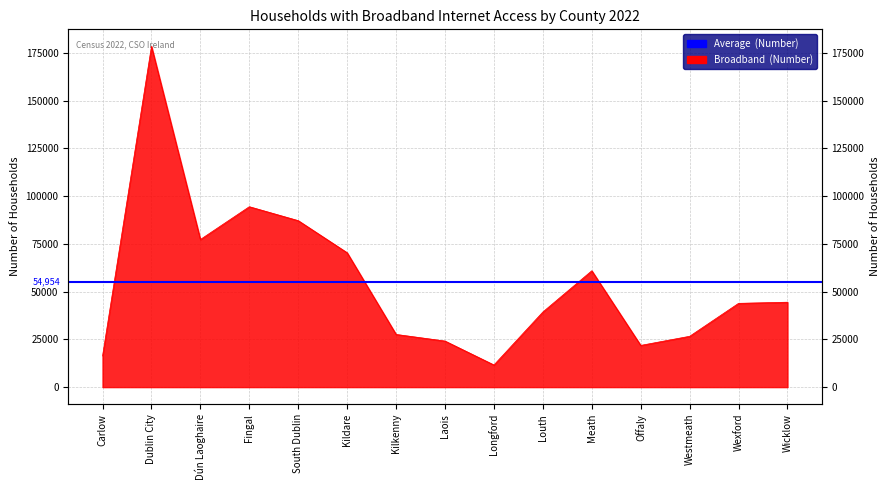

Is it true that the value at Fingal is 164628?

False